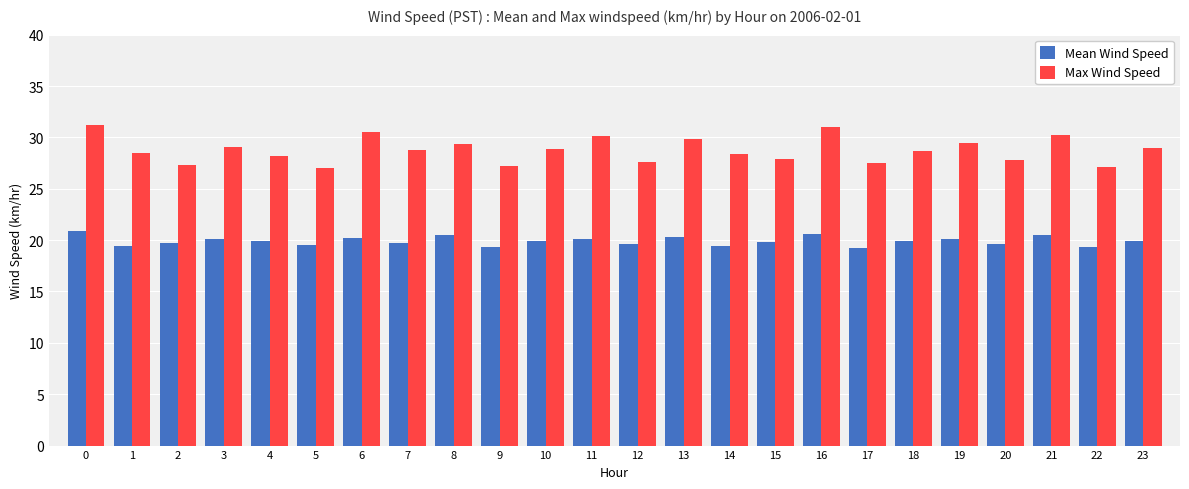

The Max Wind Speed series shows 27.1 at 22. True or false?

True